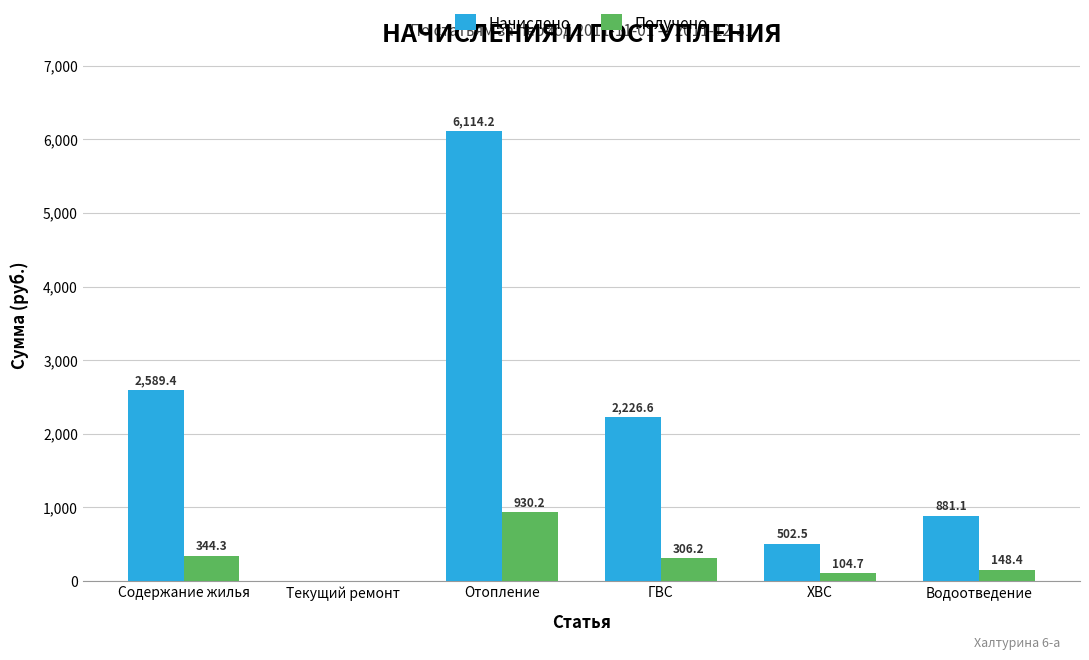

What is the difference between the Начислено values at Водоотведение and Текущий ремонт?

881.1